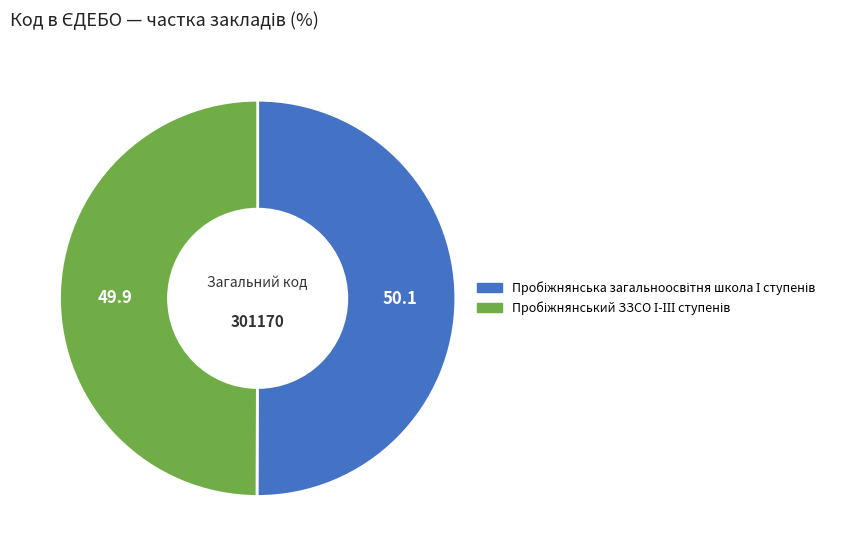

Is it true that Пробіжнянський ЗЗСО І-ІІІ ступенів is 50% of the pie?

True